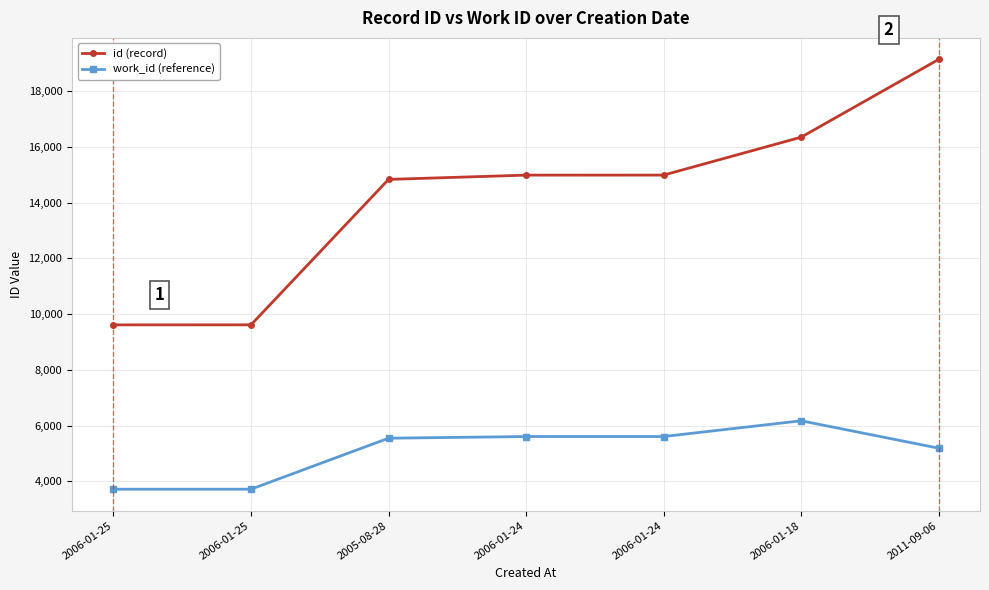

Is this an area chart (filled region under the line)?

No